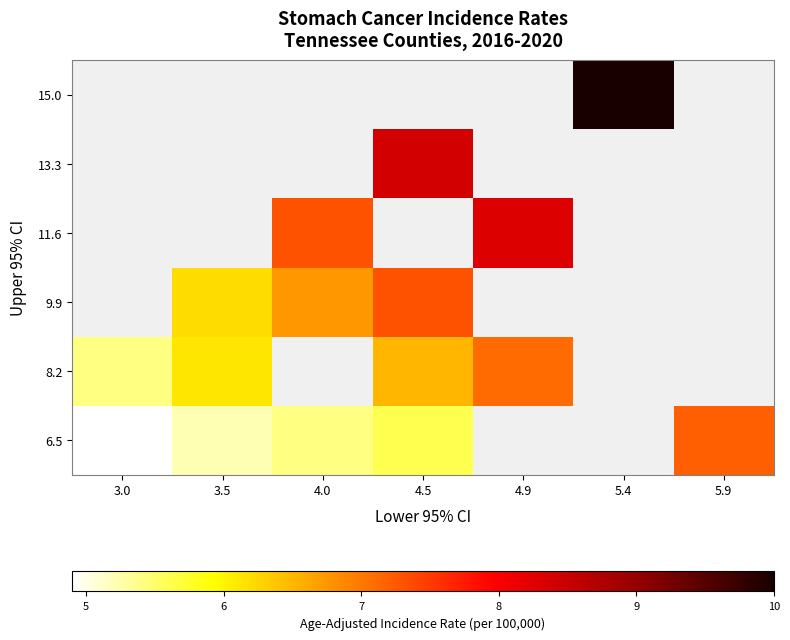

What is the smallest value displayed?

4.9